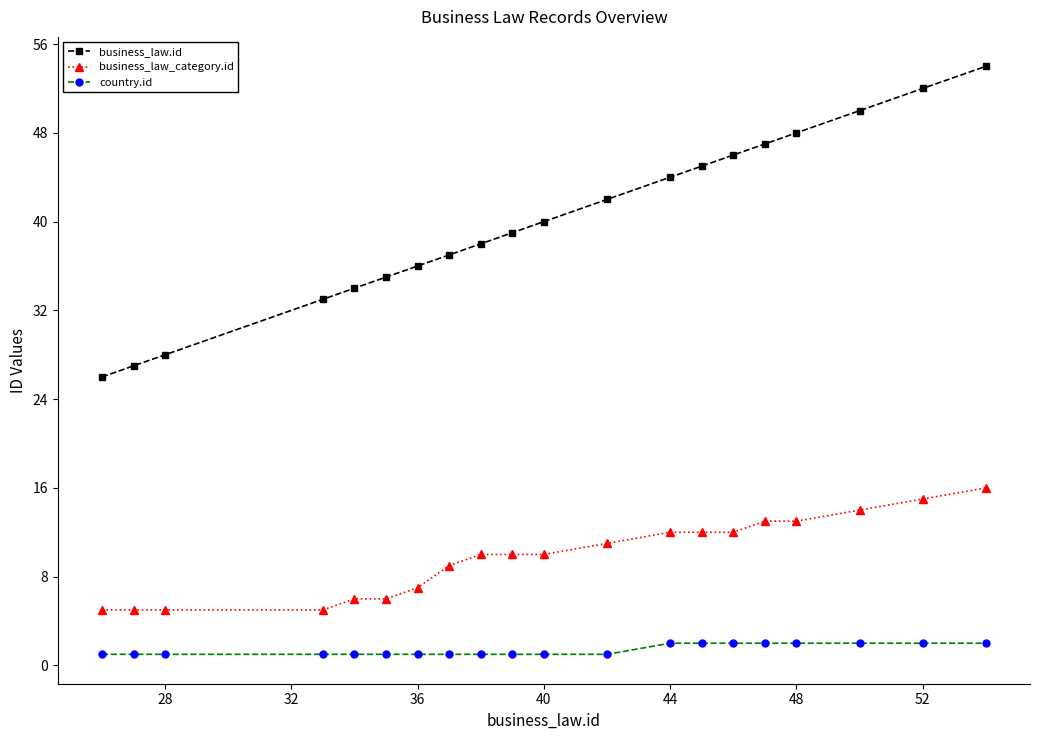

What is the value of the country.id point at the 19th from the left?

2